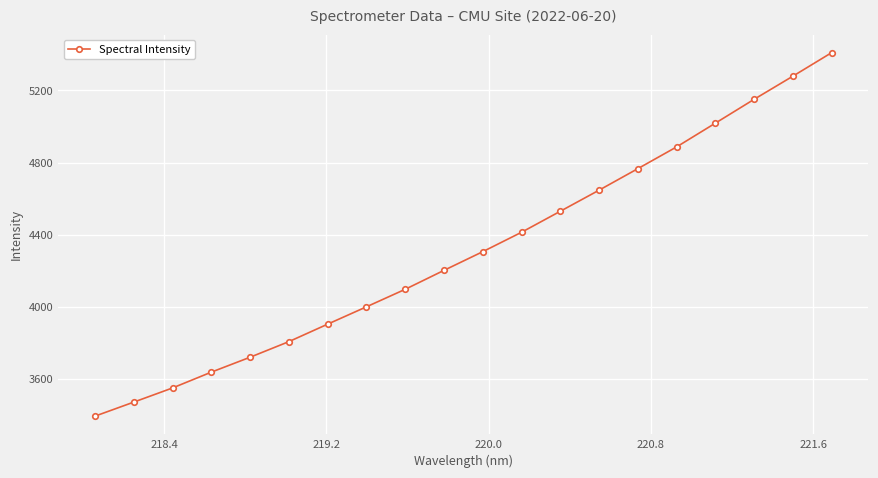

What is the maximum value shown in the chart?

5409.1